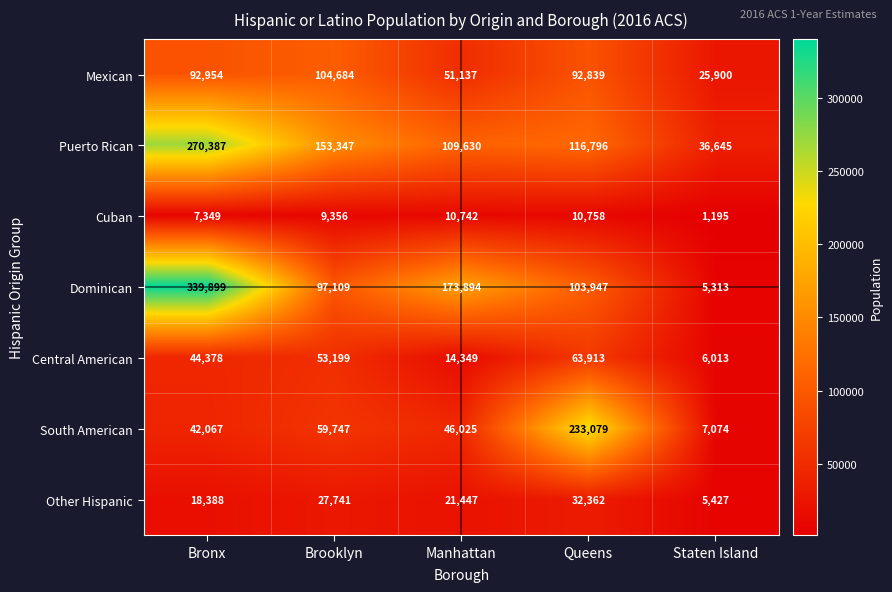

At which category is the sum across all series the highest?

Bronx